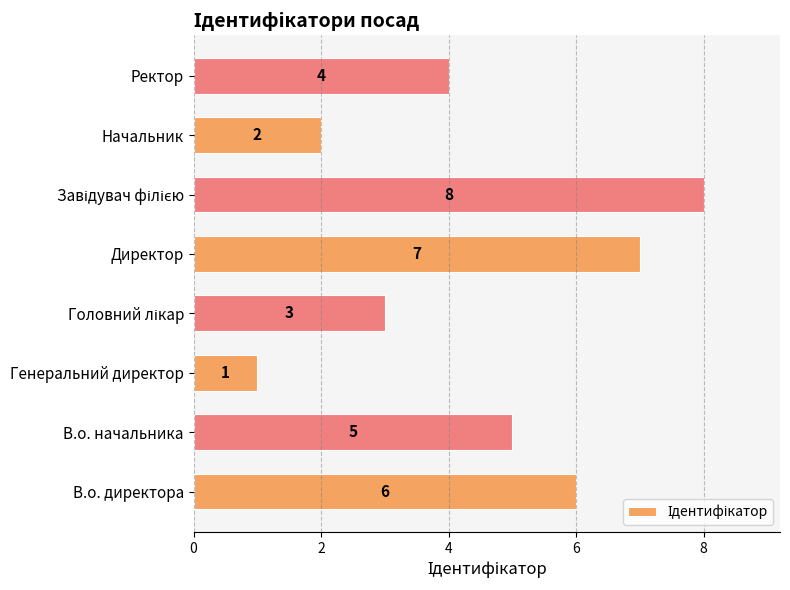

How many values are between 3 and 7?

5